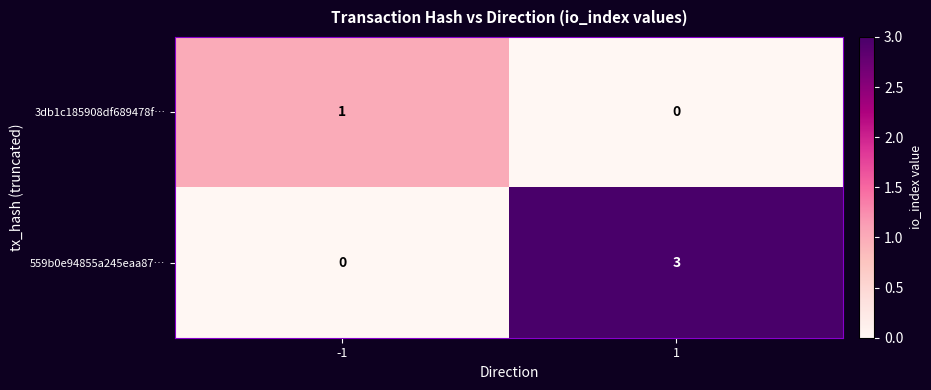

Which series changed the most between -1 and 1?

559b0e94855a245eaa87…